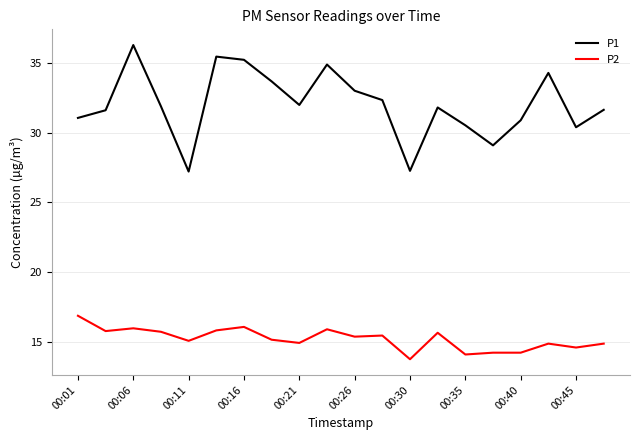

What are all the series names shown in the legend?

P1, P2